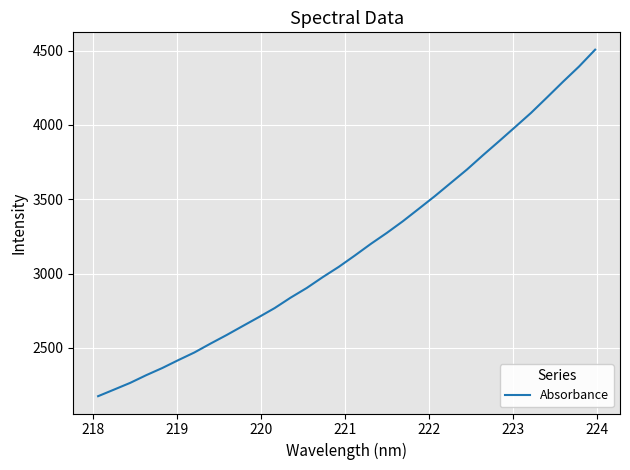

What is the difference between the maximum and minimum values?

2331.0